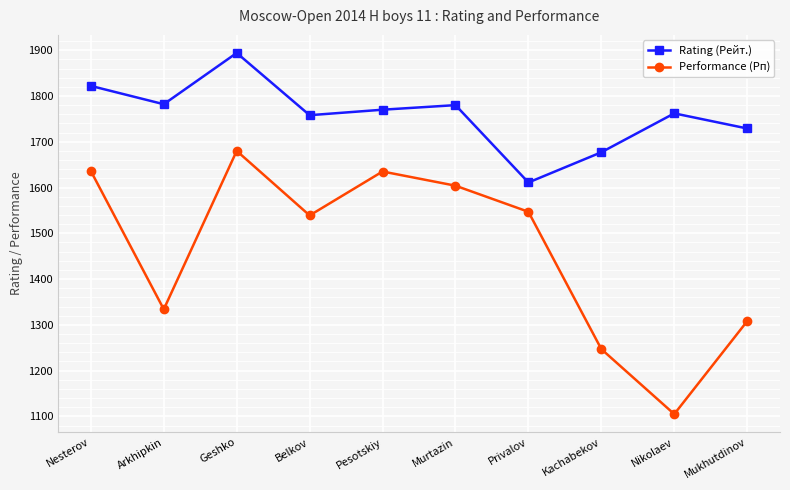

What is the difference between the second highest and minimum values in the Rating (Рейт.) series?

211